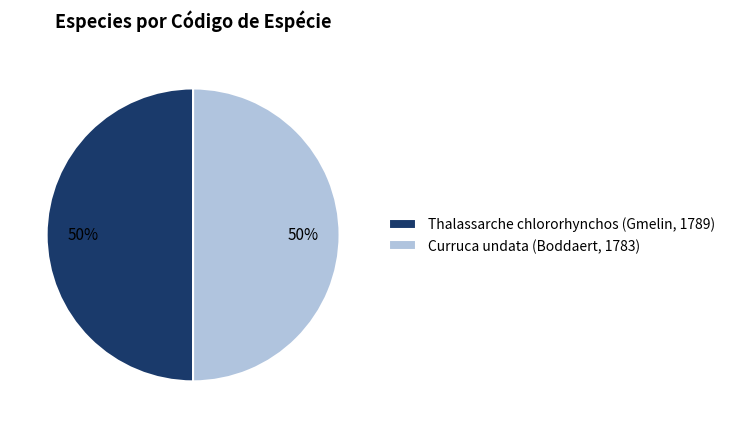

Is it true that Thalassarche chlororhynchos (Gmelin, 1789) is 36% of the pie?

False